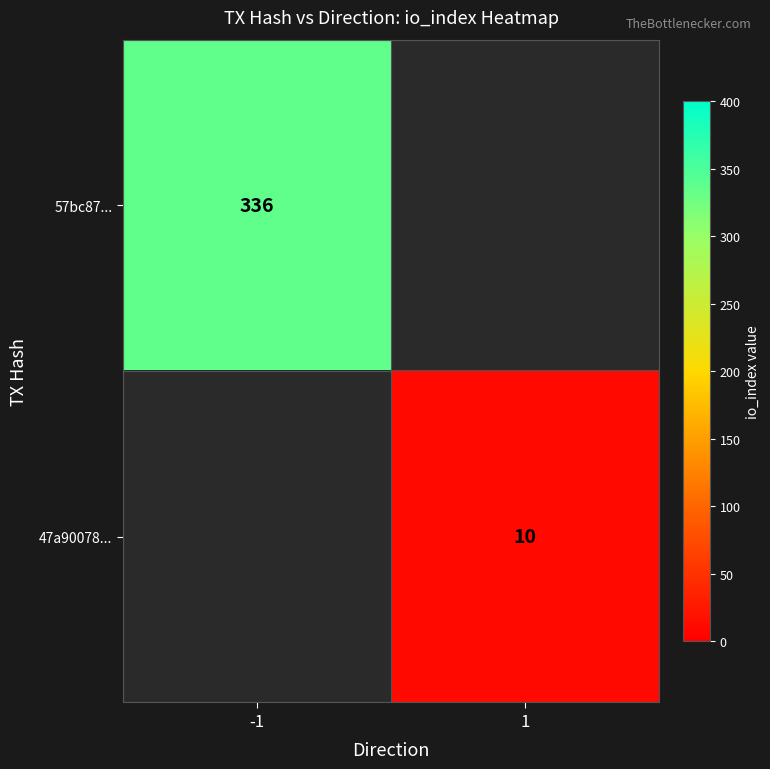

Is it true that 57bc87... equals 483 at -1?

False